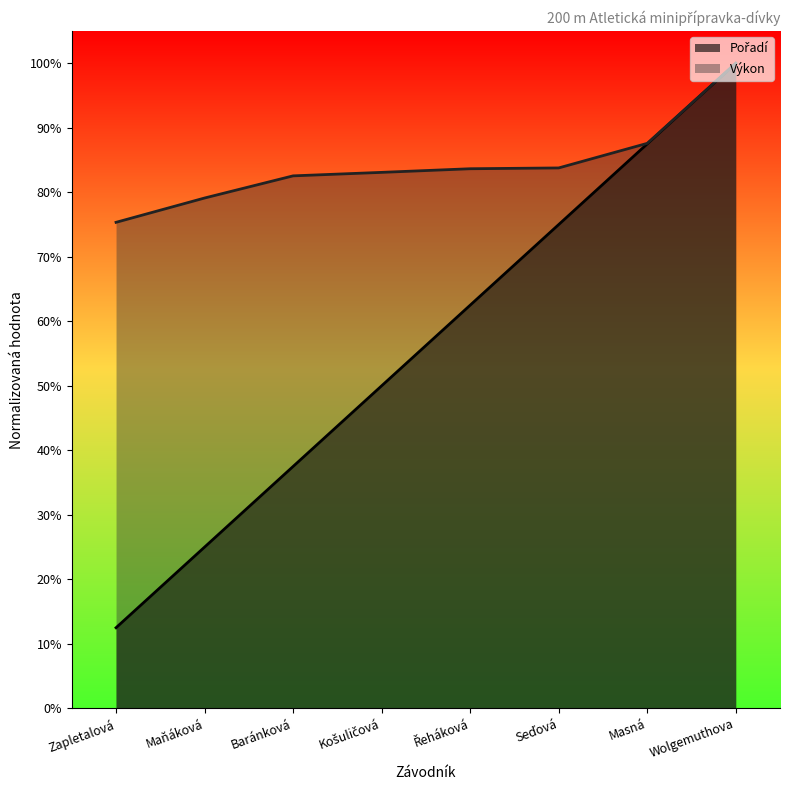

What is the maximum value for Pořadí?

100.0